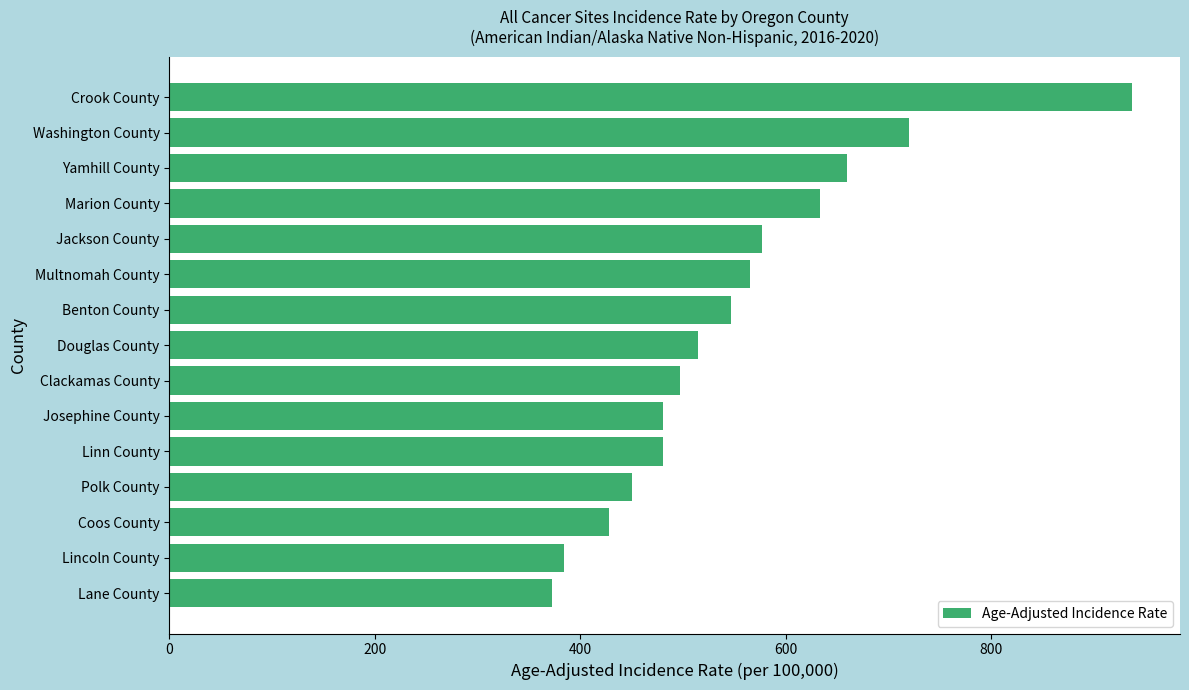

Count the number of categories in the chart.

15